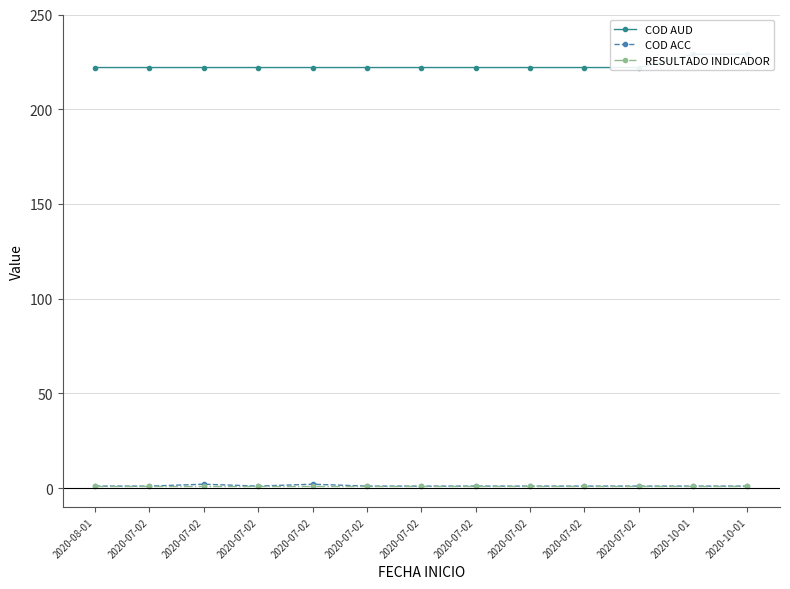

At how many categories does at least one series exceed 213?

13